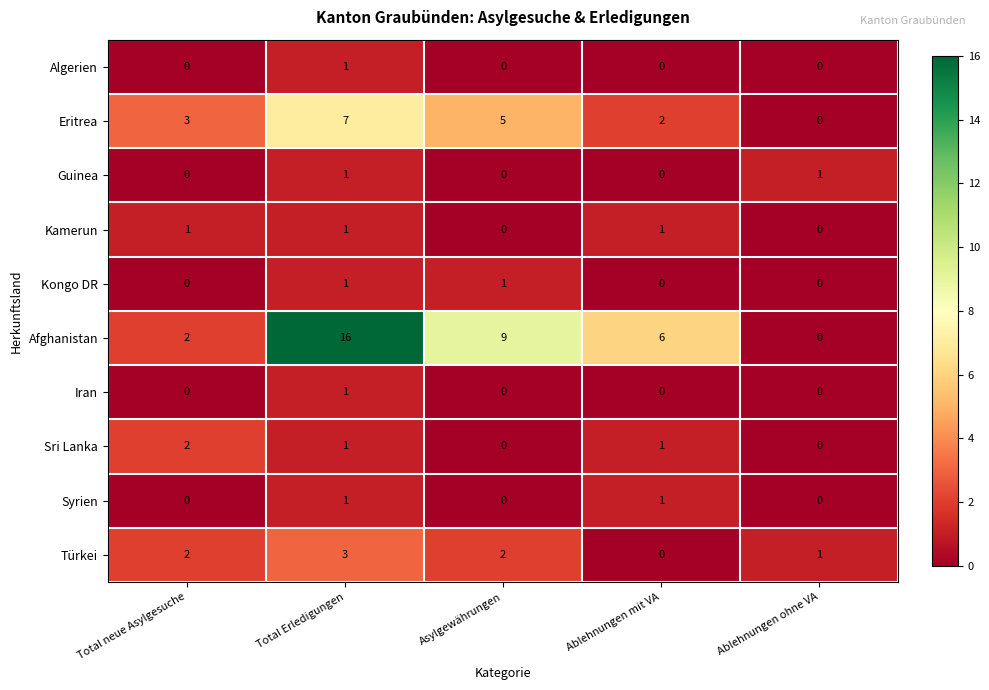

What is the total value across all series at Total neue Asylgesuche?

10